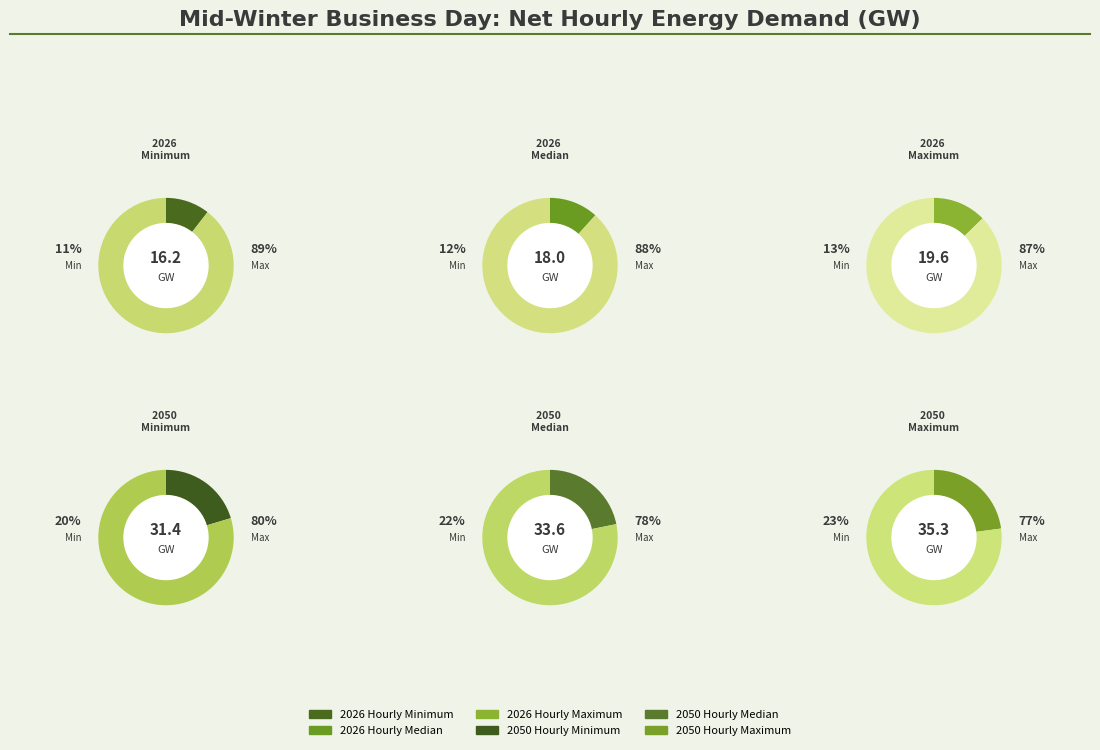

The 2050 Hourly Maximum slice represents 36% of the pie. True or false?

False